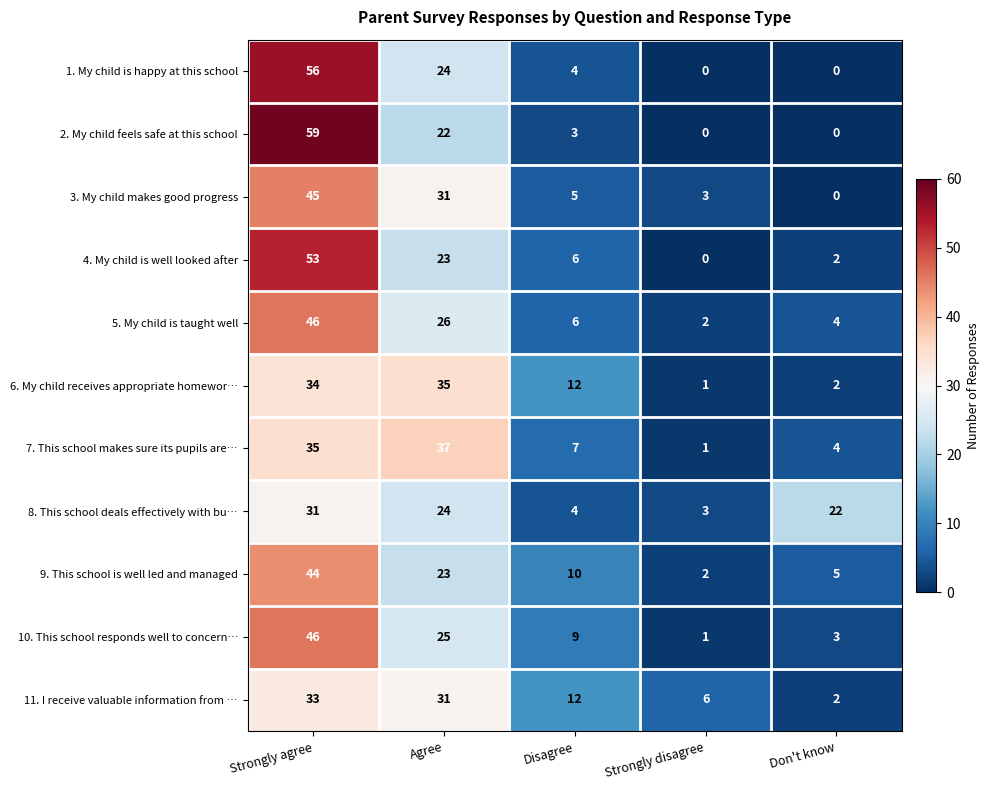

What is the difference between the maximum and minimum values in the 1. My child is happy at this school series?

56